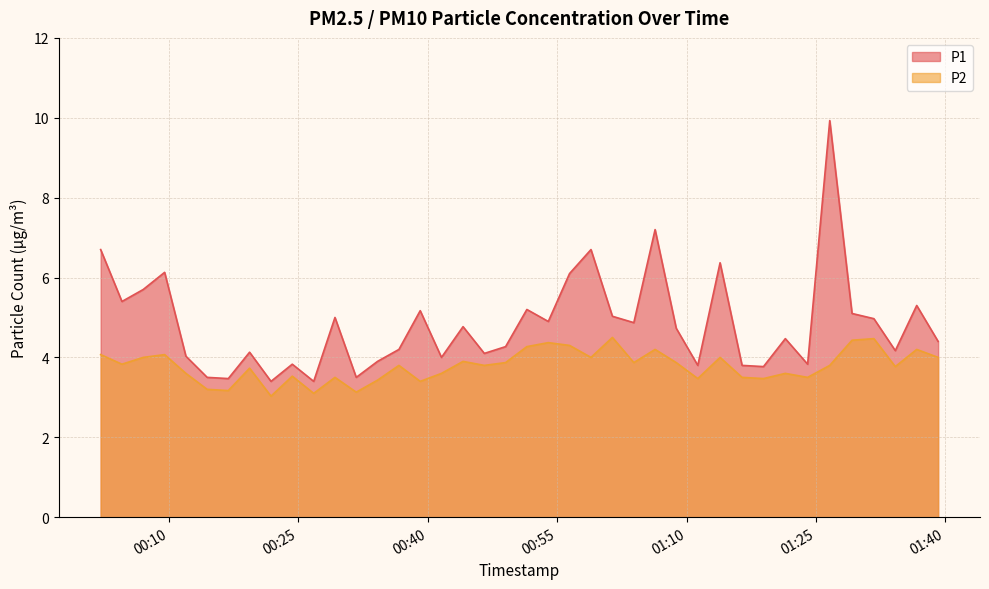

What is the difference between the maximum and minimum values in the P1 series?

6.5